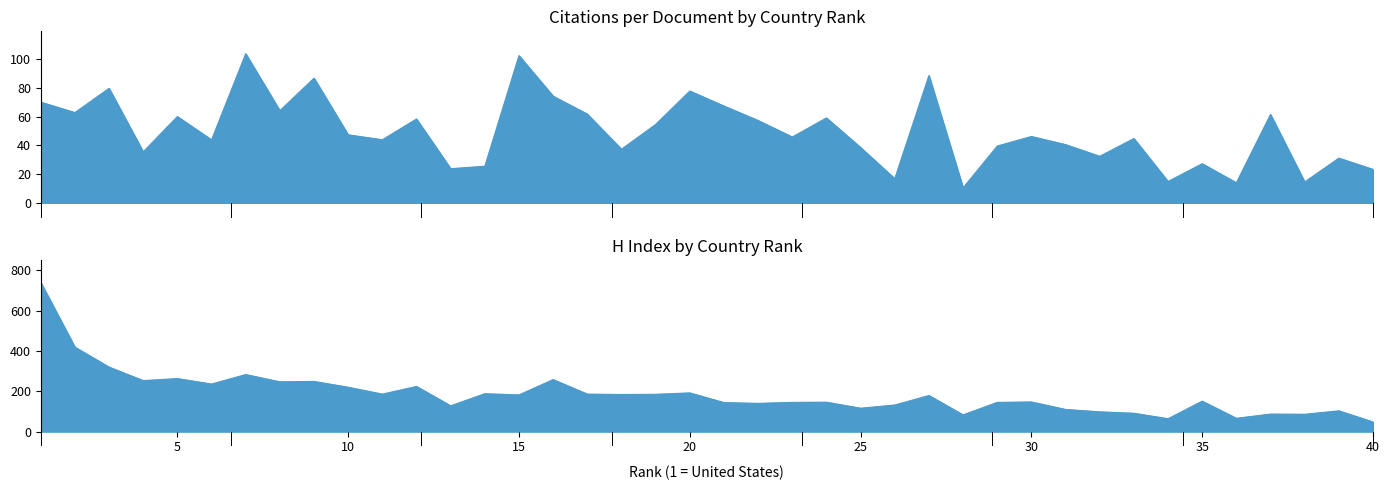

In H index, how many points are higher than both neighbors (excluding endpoints)?

13